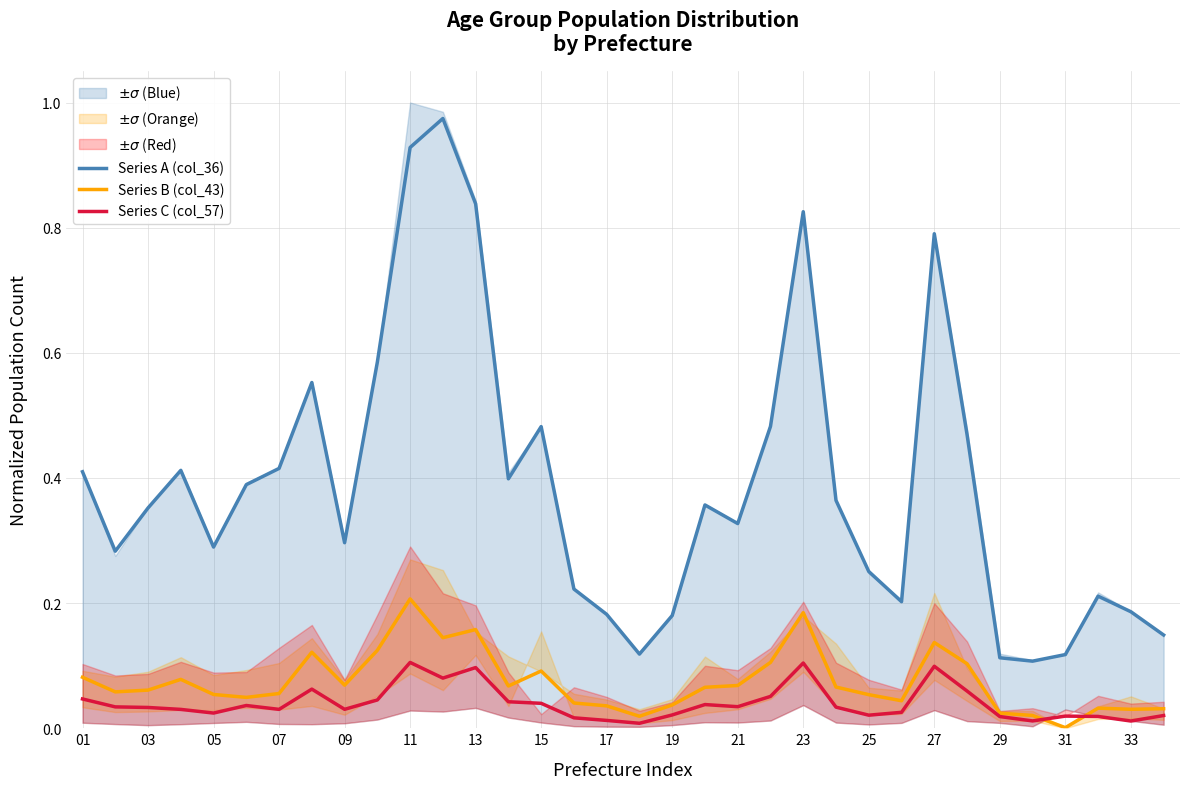

What is the difference between the maximum and minimum values in the Series A (col_36) series?

0.9